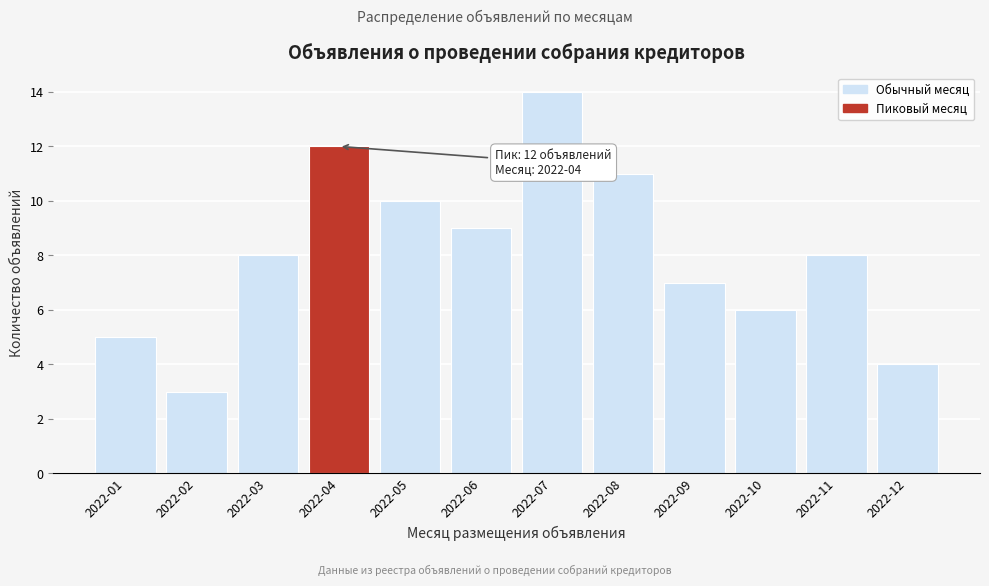

Reading left to right, list all the values displayed in this chart.

2022-01=5	2022-02=3	2022-03=8	2022-04=12	2022-05=10	2022-06=9	2022-07=14	2022-08=11	2022-09=7	2022-10=6	2022-11=8	2022-12=4